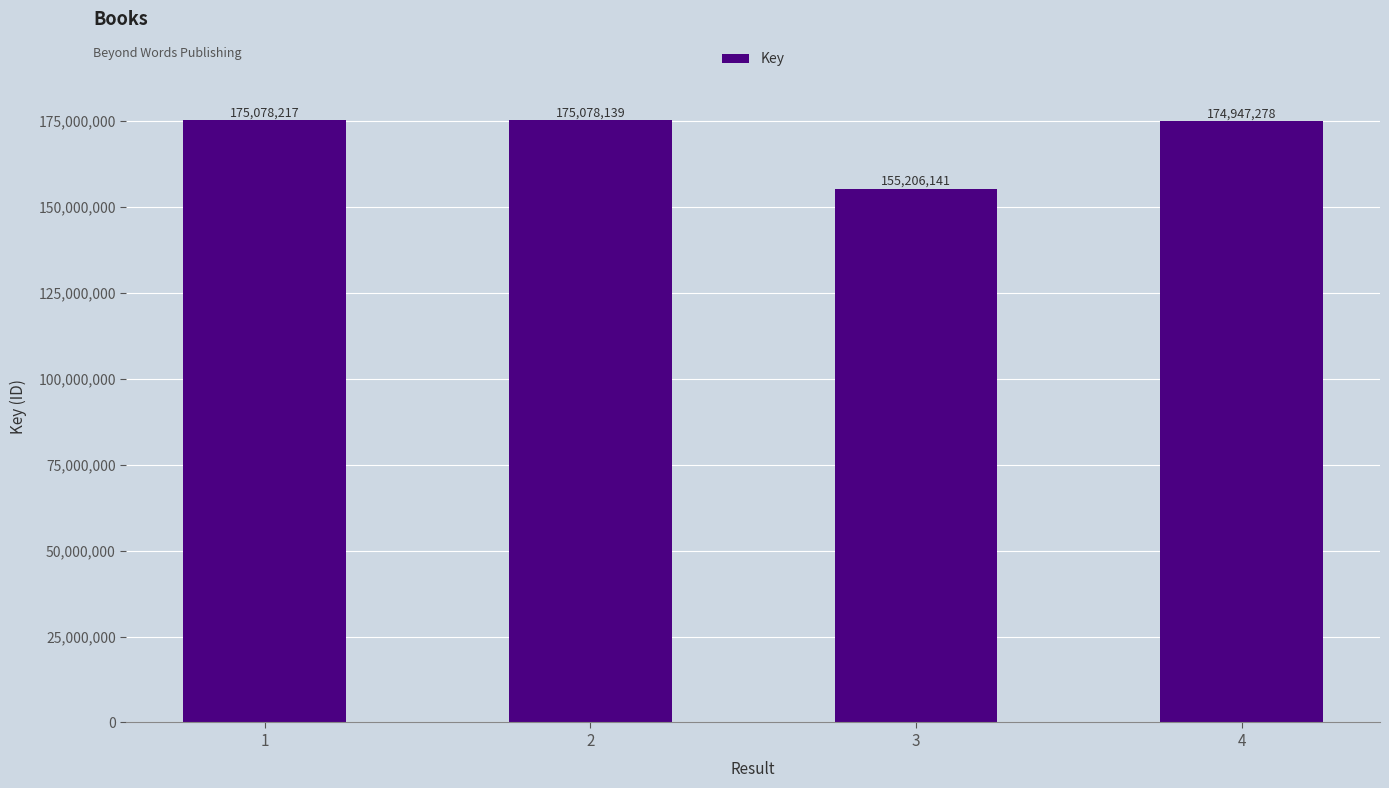

Rank the categories by value from highest to lowest.

1, 2, 4, 3